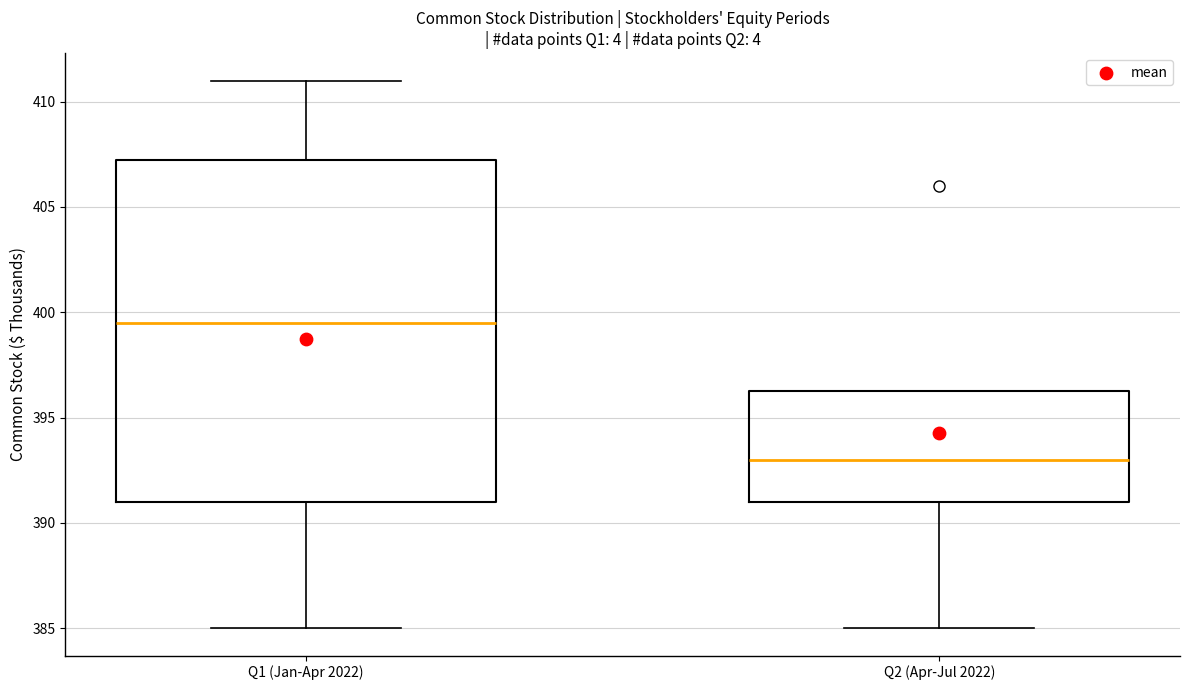

Which box is the tallest, from its lower edge to its upper edge?

Q1 (Jan-Apr 2022)